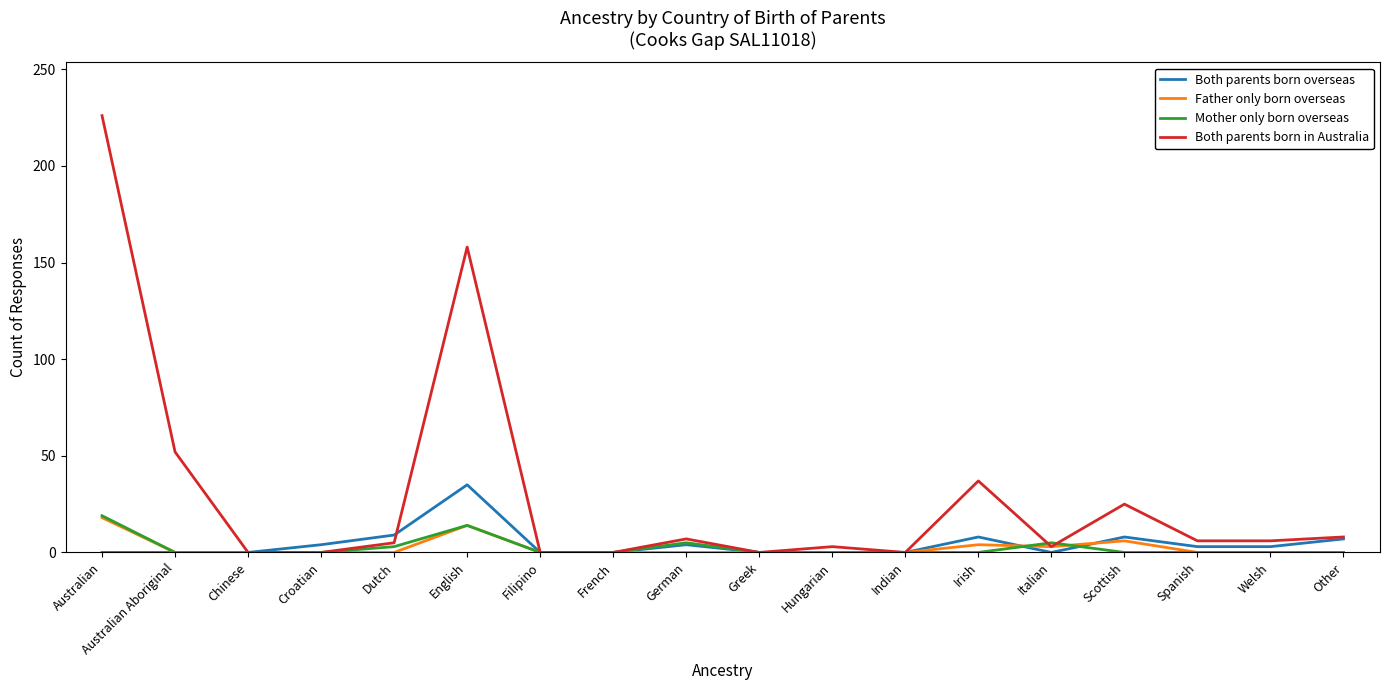

Which category has the highest value across all series?

Australian